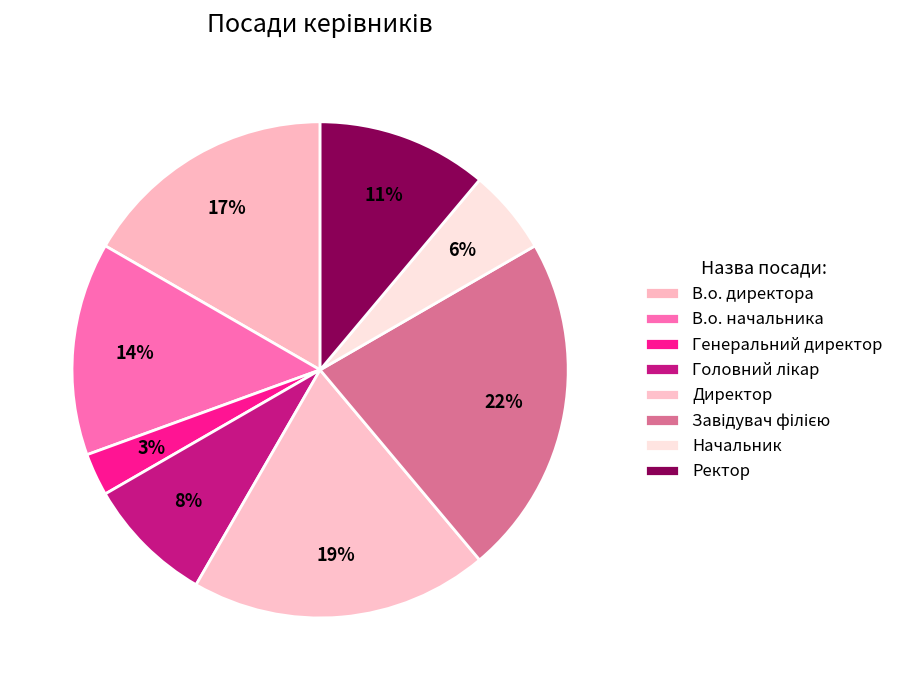

What is the ratio of the value at В.о. начальника to the value at Завідувач філією?

0.6